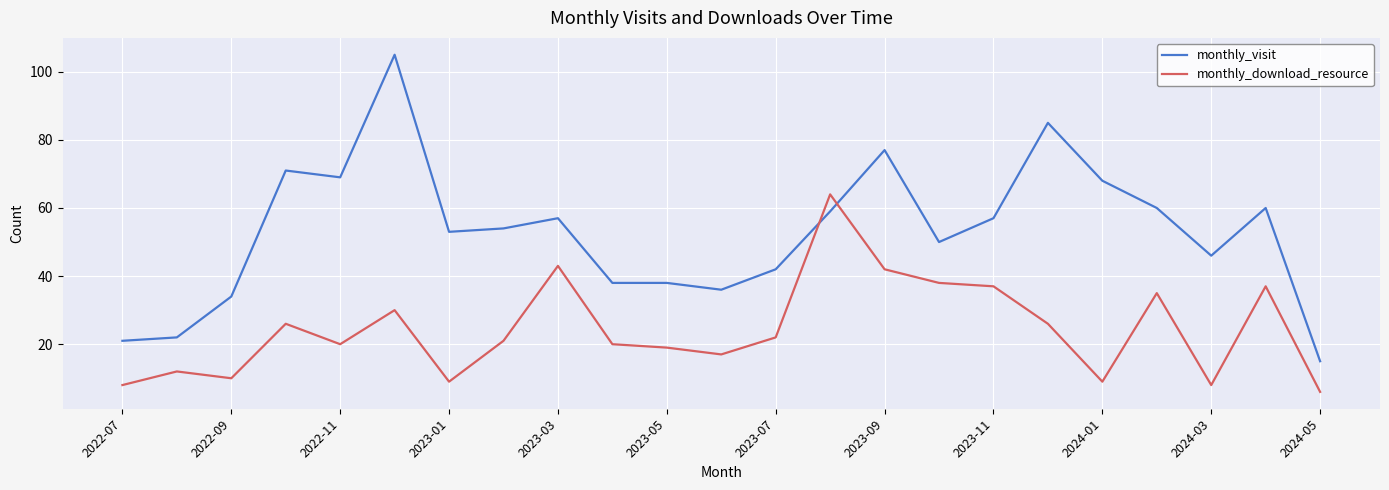

Which series has the widest spread of values?

monthly_visit